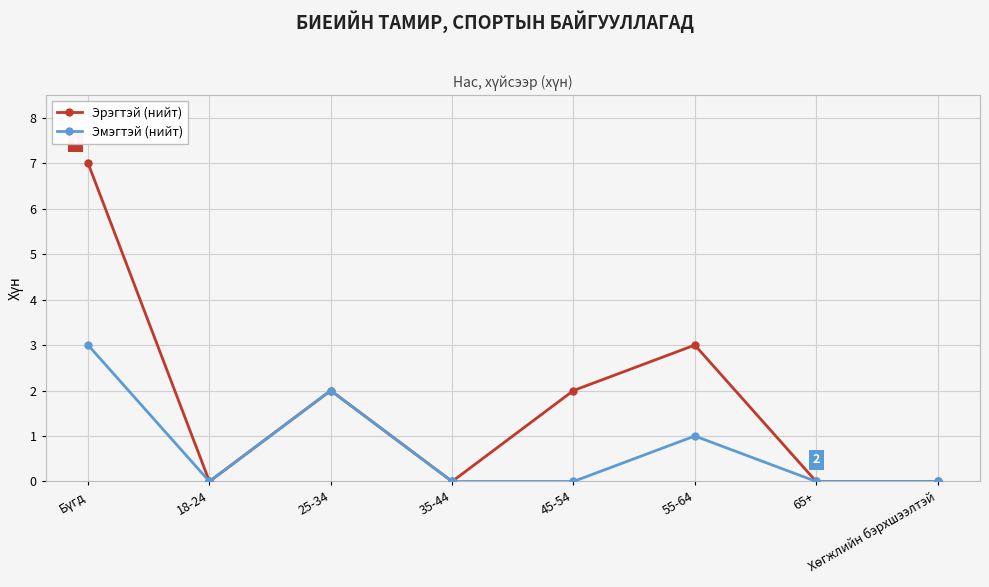

At which category does Эмэгтэй (нийт) reach its first local peak?

25-34